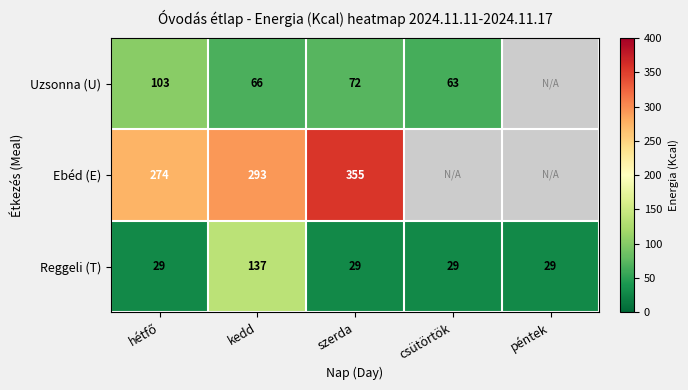

What is the total value across all series at szerda?

456.0